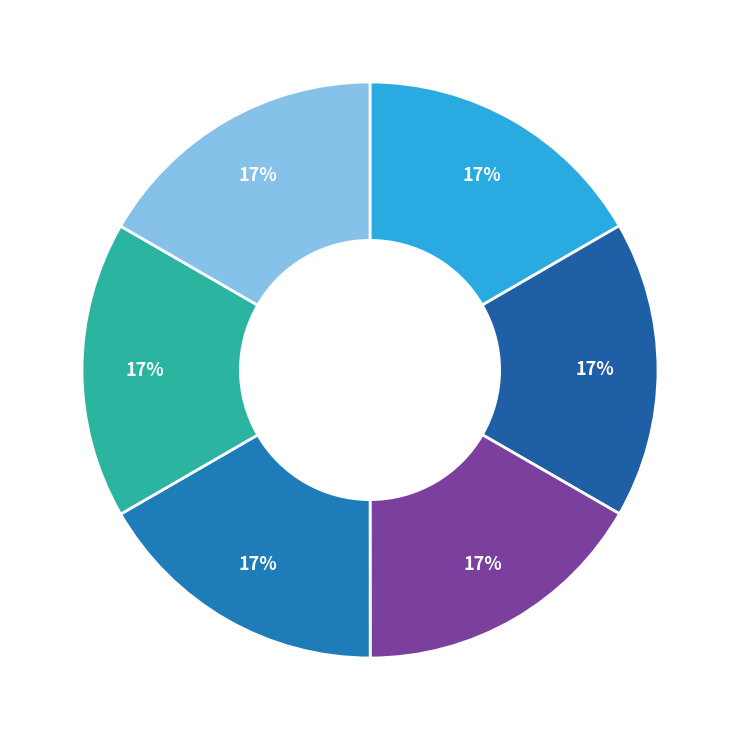

Count the number of slices in the pie.

6